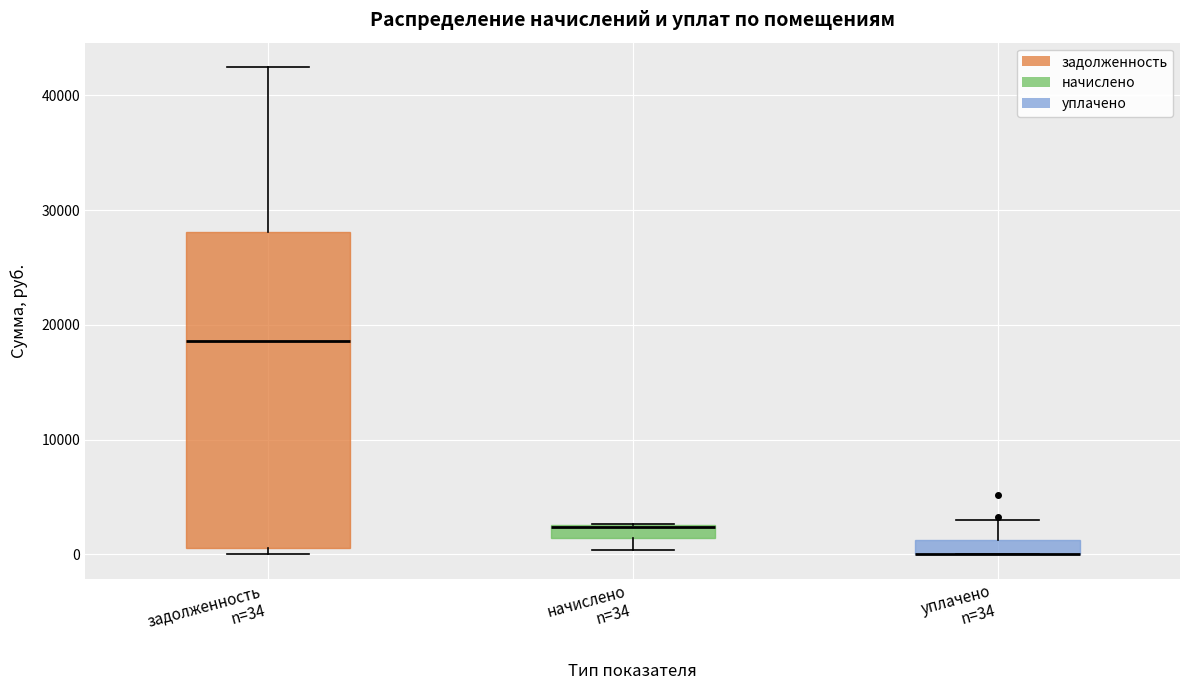

Which box is the tallest, from its lower edge to its upper edge?

задолженность n=34